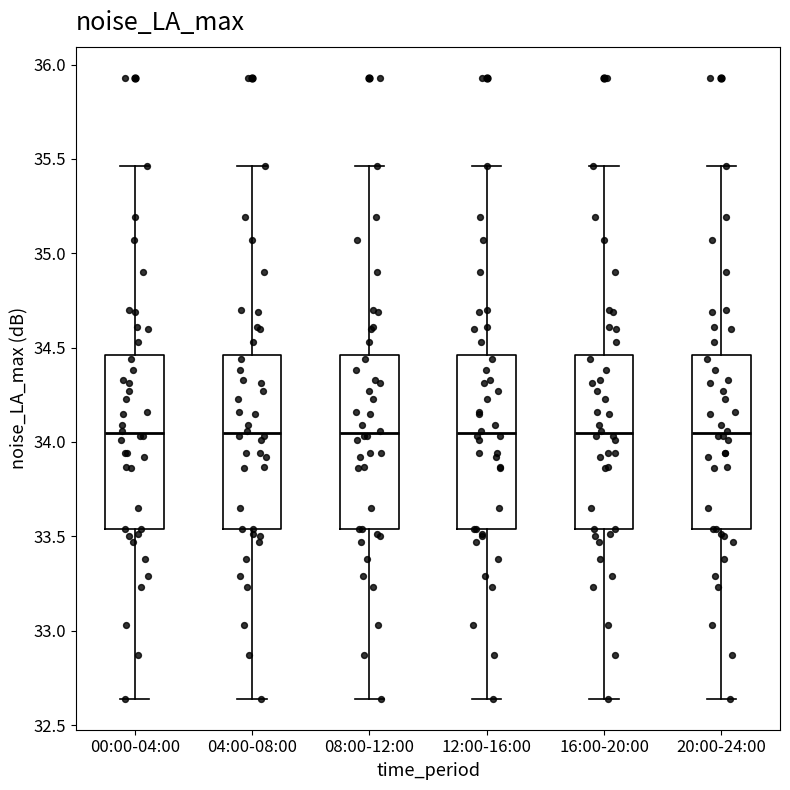

Reading left to right, transcribe this box plot: for each box, give where its median line is, the range the box spans, and where its two whiskers end, as read against the y-axis. The values are not printed on the chart, so give them approximately, as read against the axis.

00:00-04:00: median 34.05, box 33.55 to 34.45, whiskers 32.65 to 35.45
04:00-08:00: median 34.05, box 33.55 to 34.45, whiskers 32.65 to 35.45
08:00-12:00: median 34.05, box 33.55 to 34.45, whiskers 32.65 to 35.45
12:00-16:00: median 34.05, box 33.55 to 34.45, whiskers 32.65 to 35.45
16:00-20:00: median 34.05, box 33.55 to 34.45, whiskers 32.65 to 35.45
20:00-24:00: median 34.05, box 33.55 to 34.45, whiskers 32.65 to 35.45